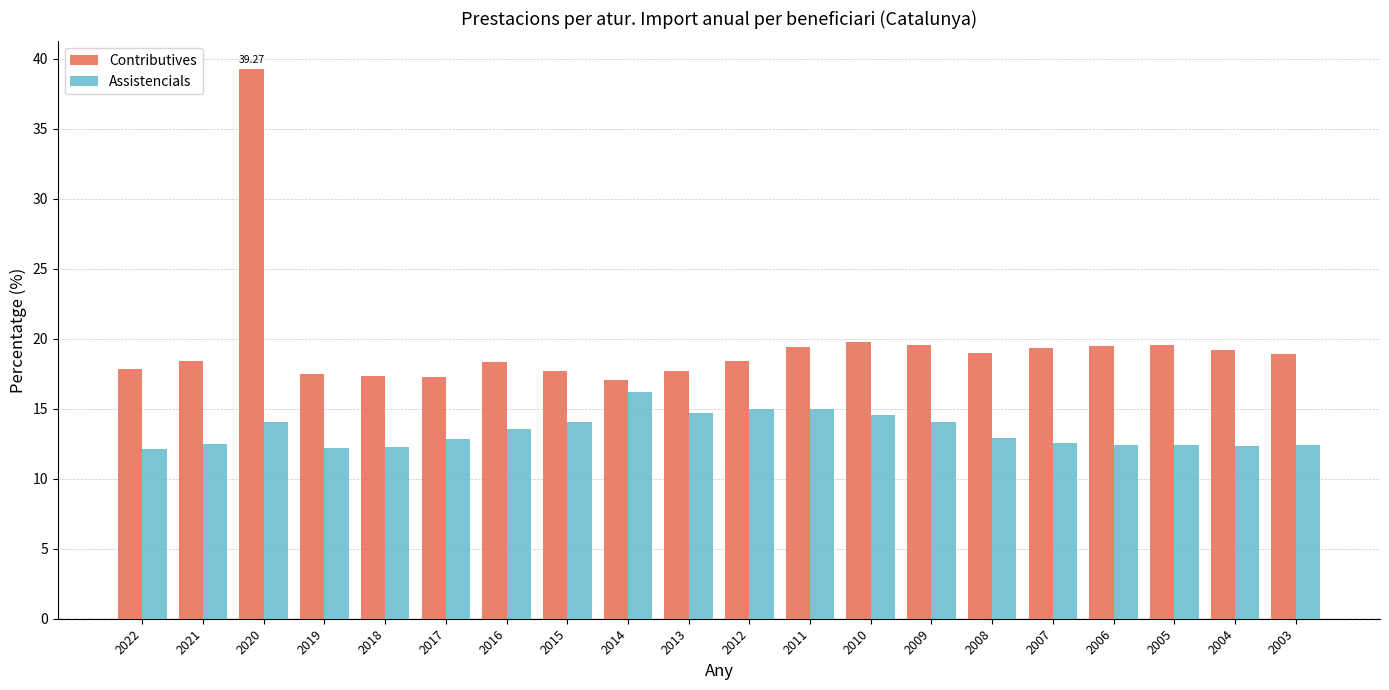

What is the total value across all series at 2010?

34.3